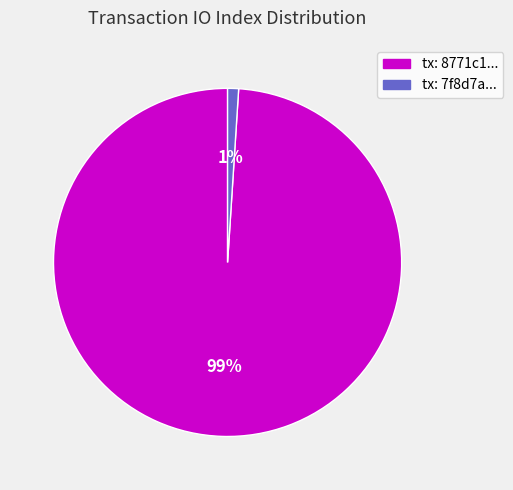

Is there a majority slice in this chart?

Yes